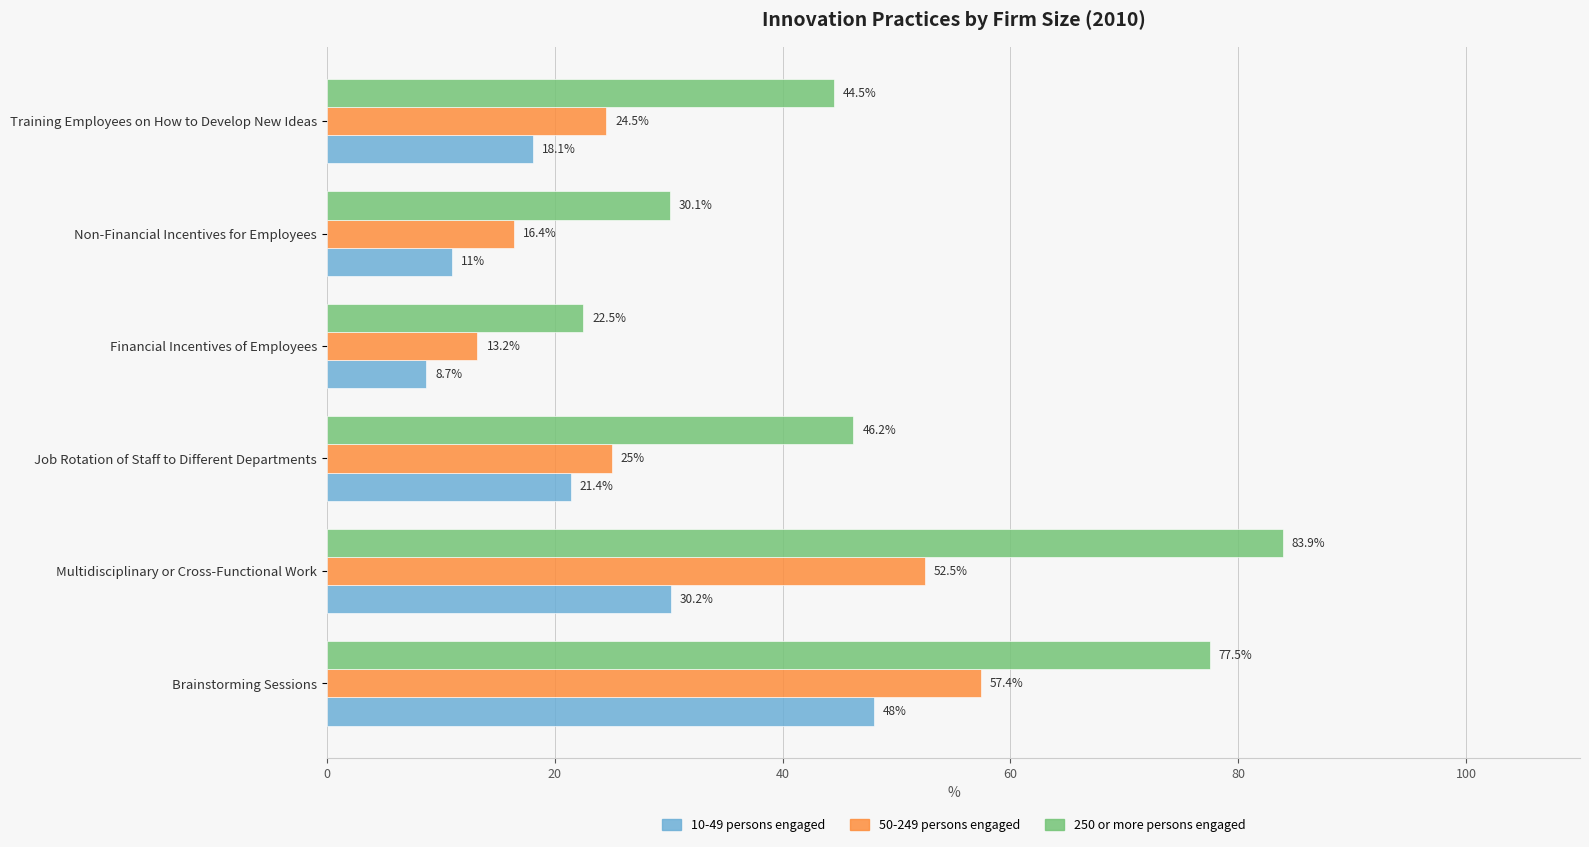

What is the difference between the highest and lowest values at Multidisciplinary or Cross-Functional Work?

53.7